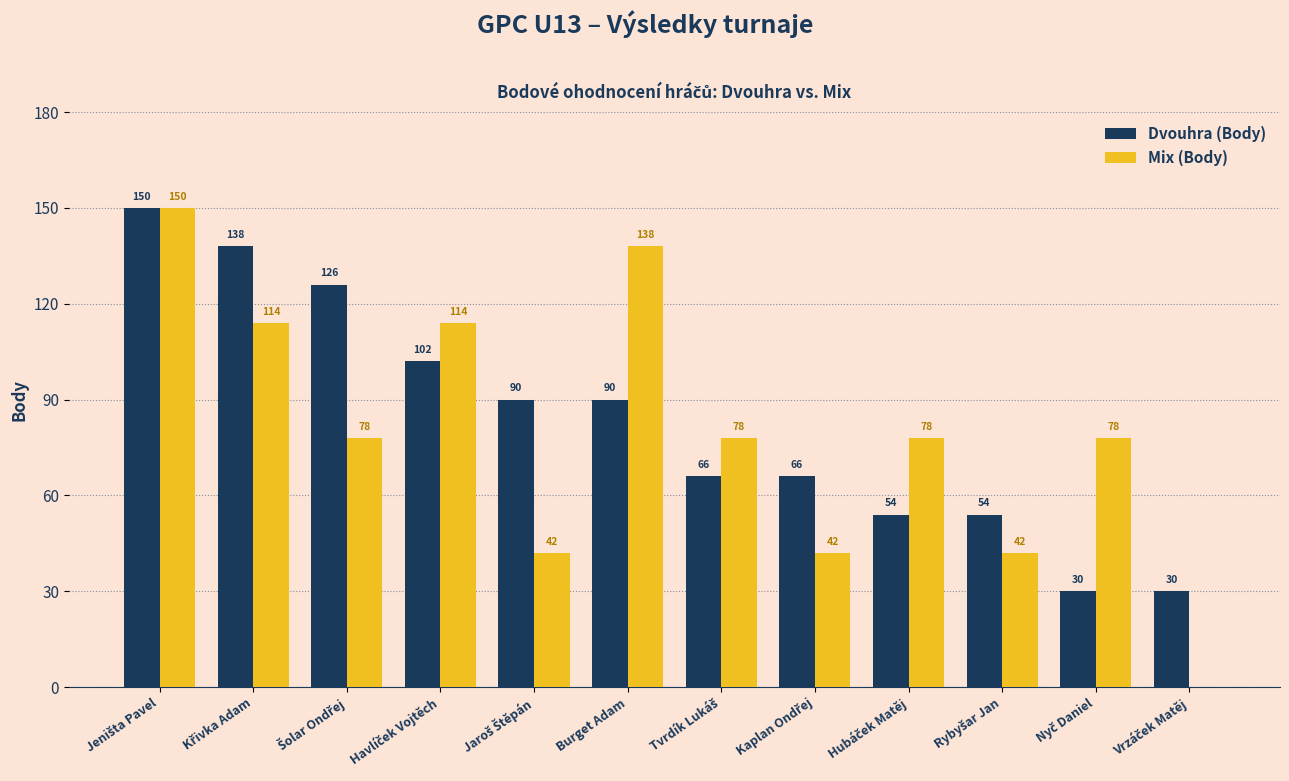

What are all the series names shown in the legend?

Dvouhra (Body), Mix (Body)